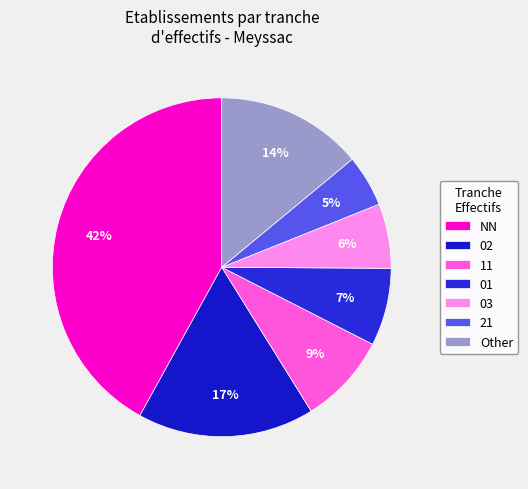

How many slices are in this pie chart?

7